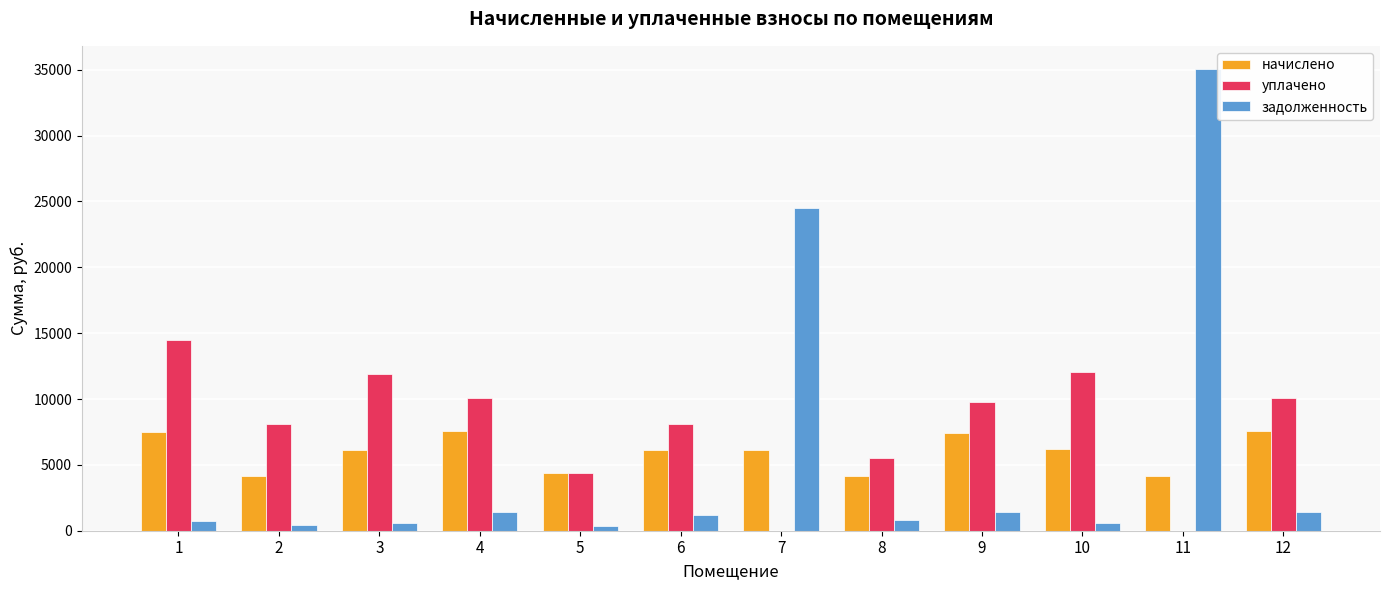

Between 3 and 6, which series saw the biggest shift?

уплачено